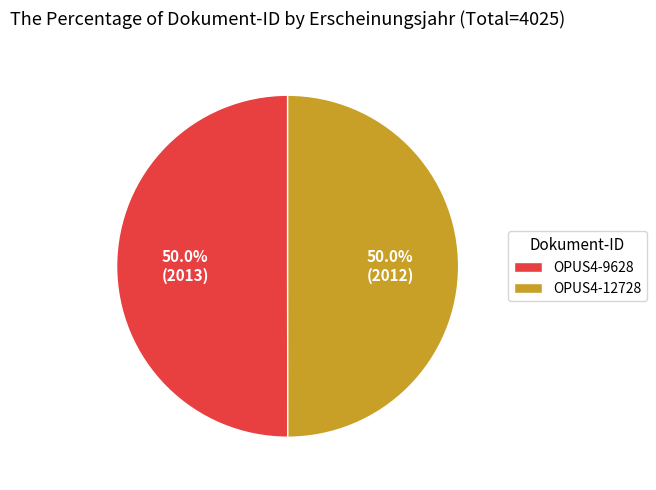

Approximately how many times larger is the value at OPUS4-9628 compared to OPUS4-12728?

1.0